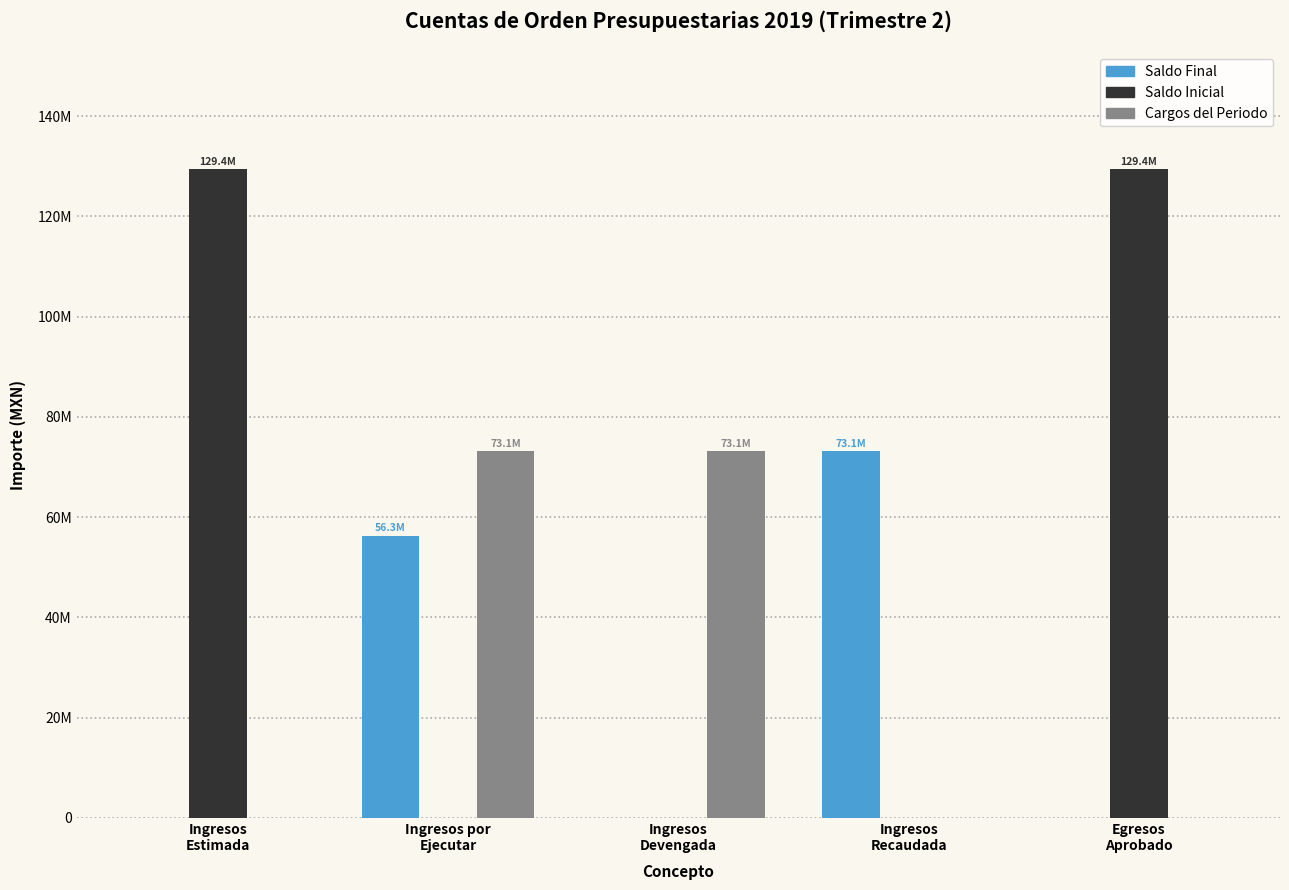

What is the label of the 5th bar from the right?

Ingresos
Estimada